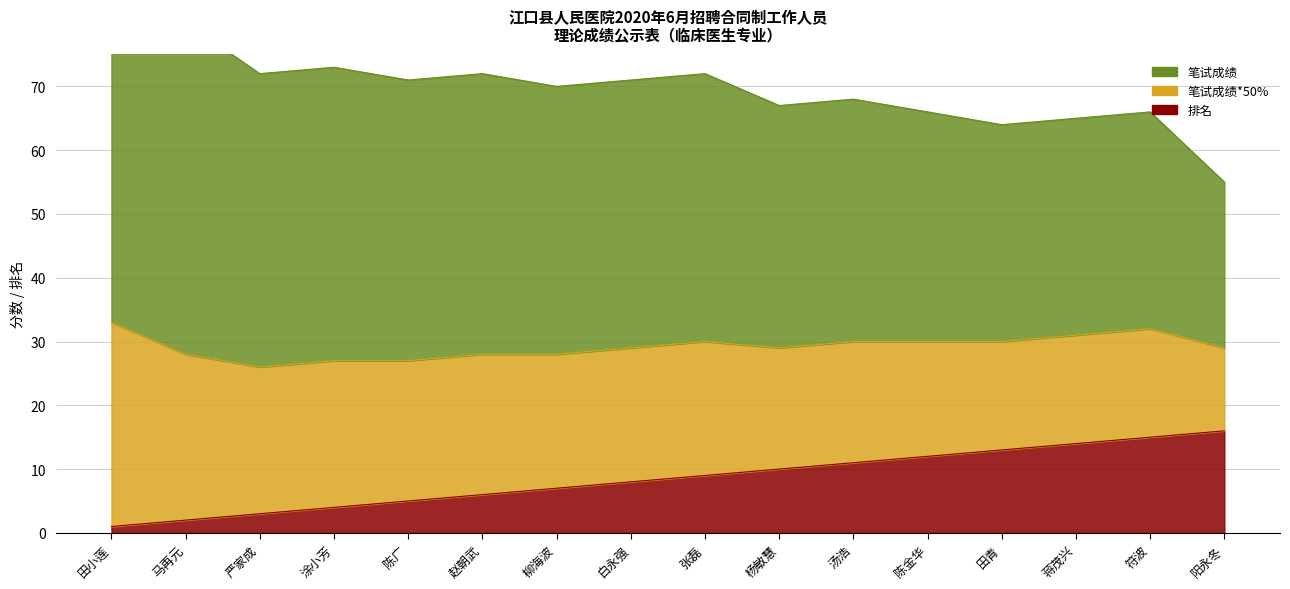

The 笔试成绩 series shows 42 at 白永强. True or false?

True